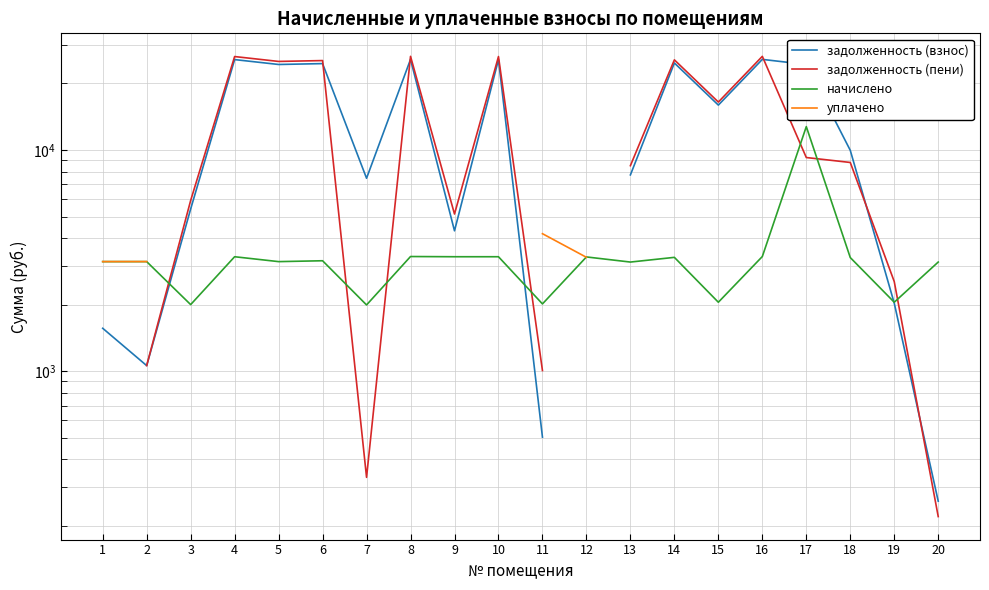

At which label does начислено reach its minimum?

7